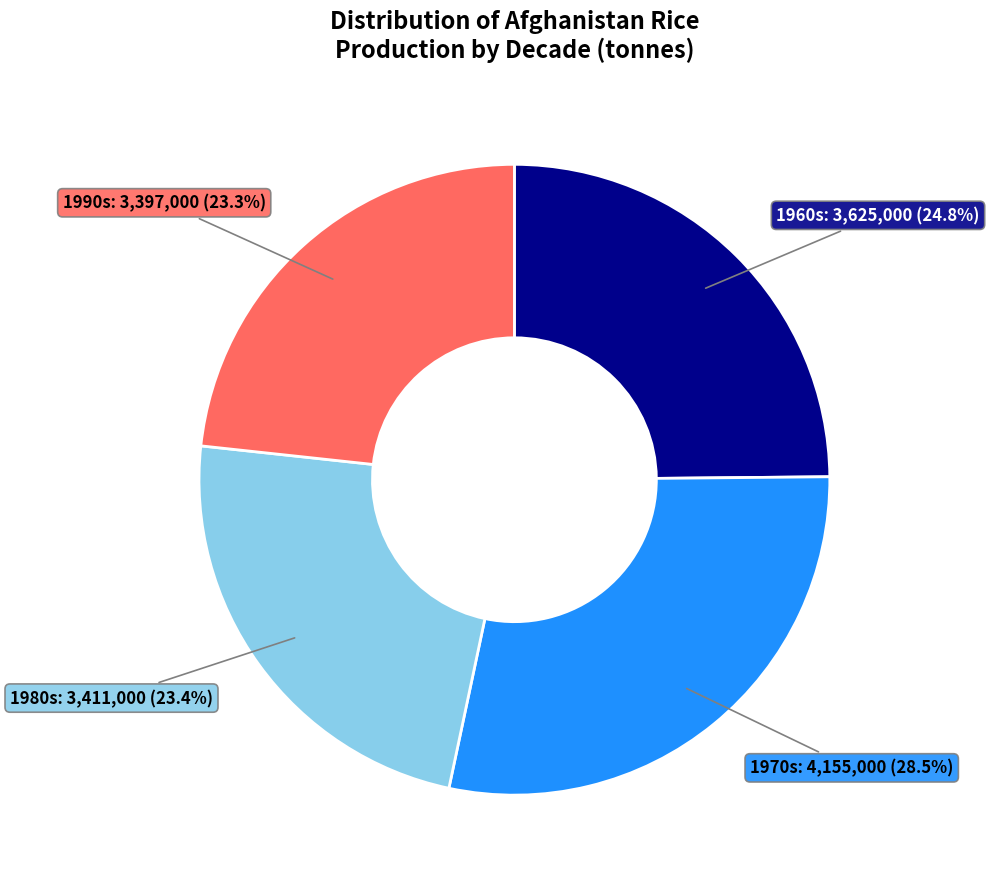

How many segments does this pie chart have?

4